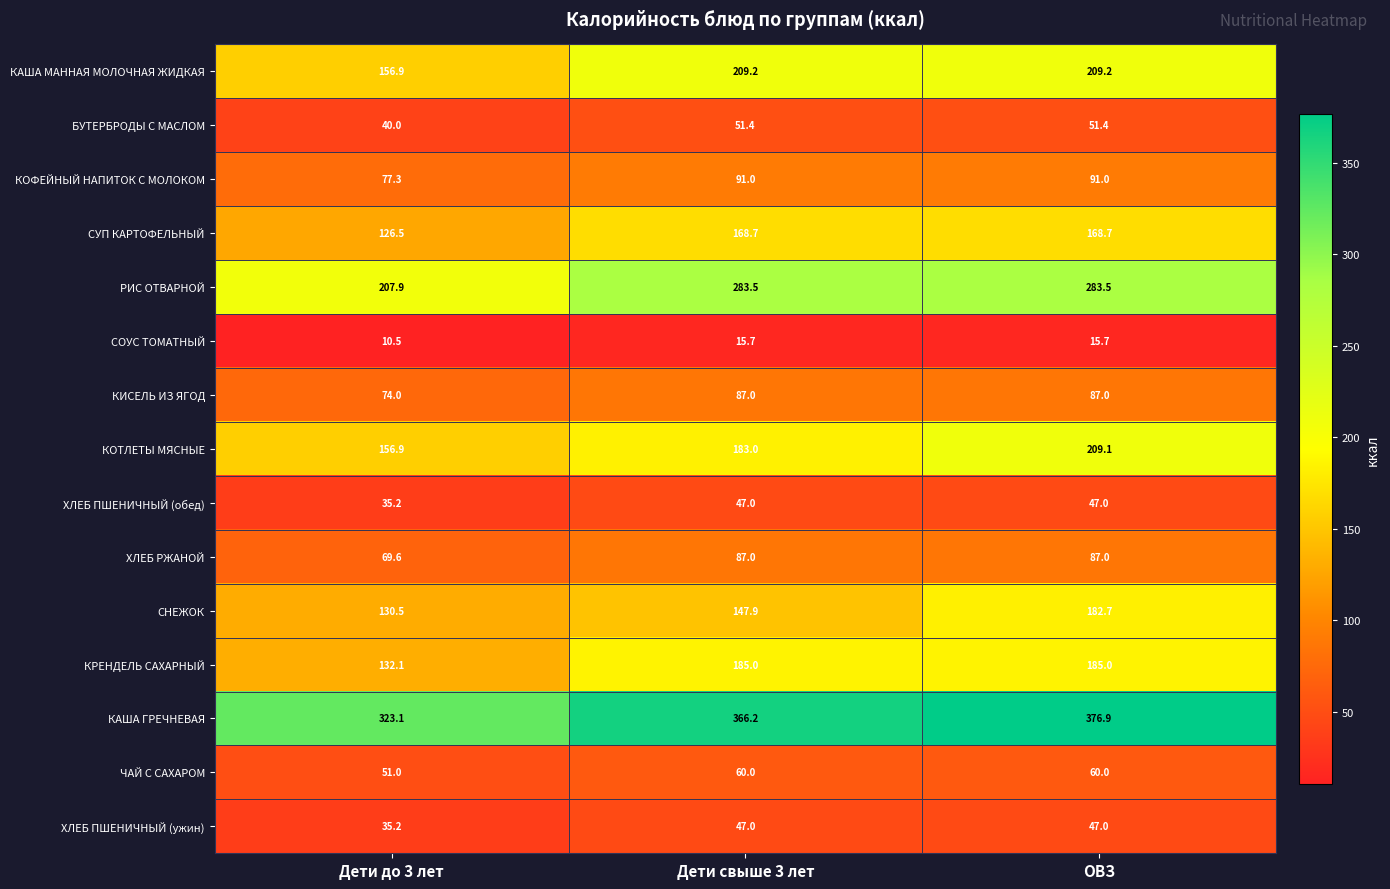

Is it true that СНЕЖОК equals 182.7 at ОВЗ?

True